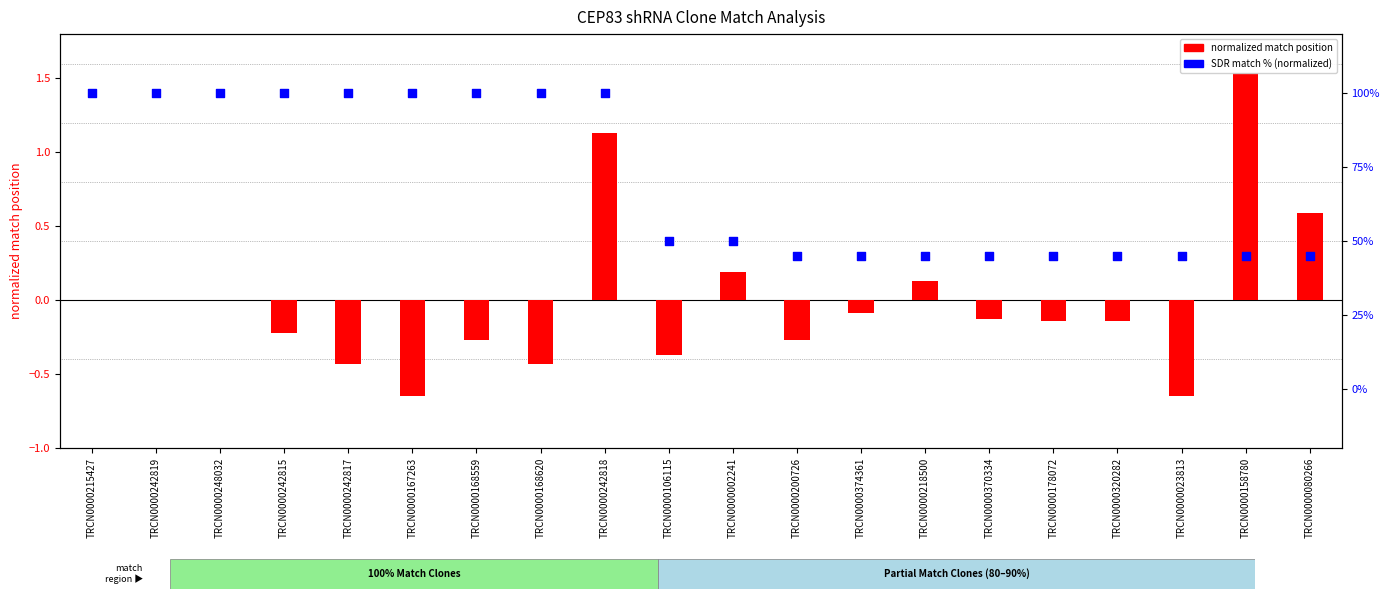

Which series contains the highest Y value?

normalized match position